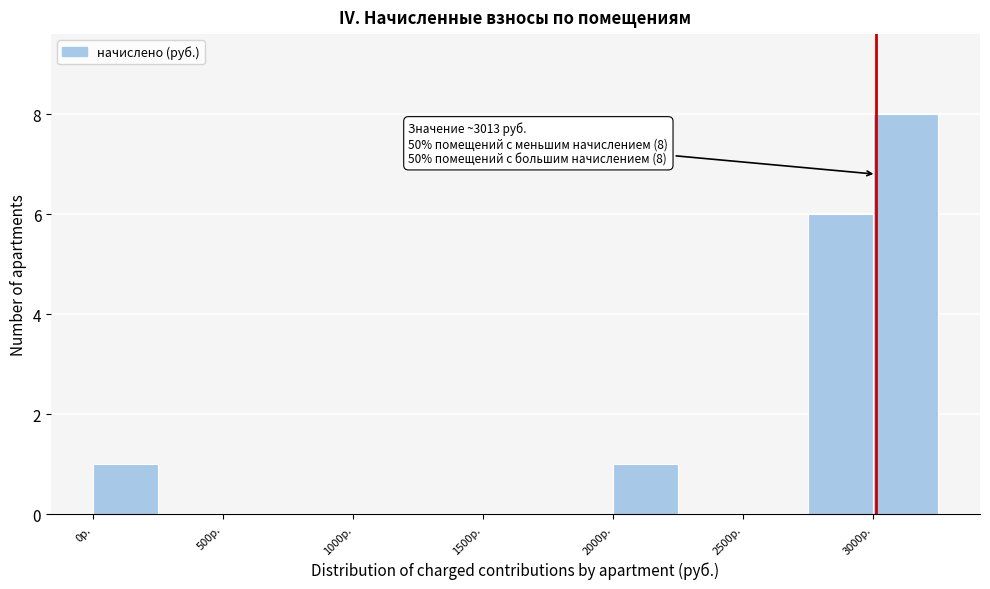

Over which range of the x-axis is the bar tallest?

3000 to 3250